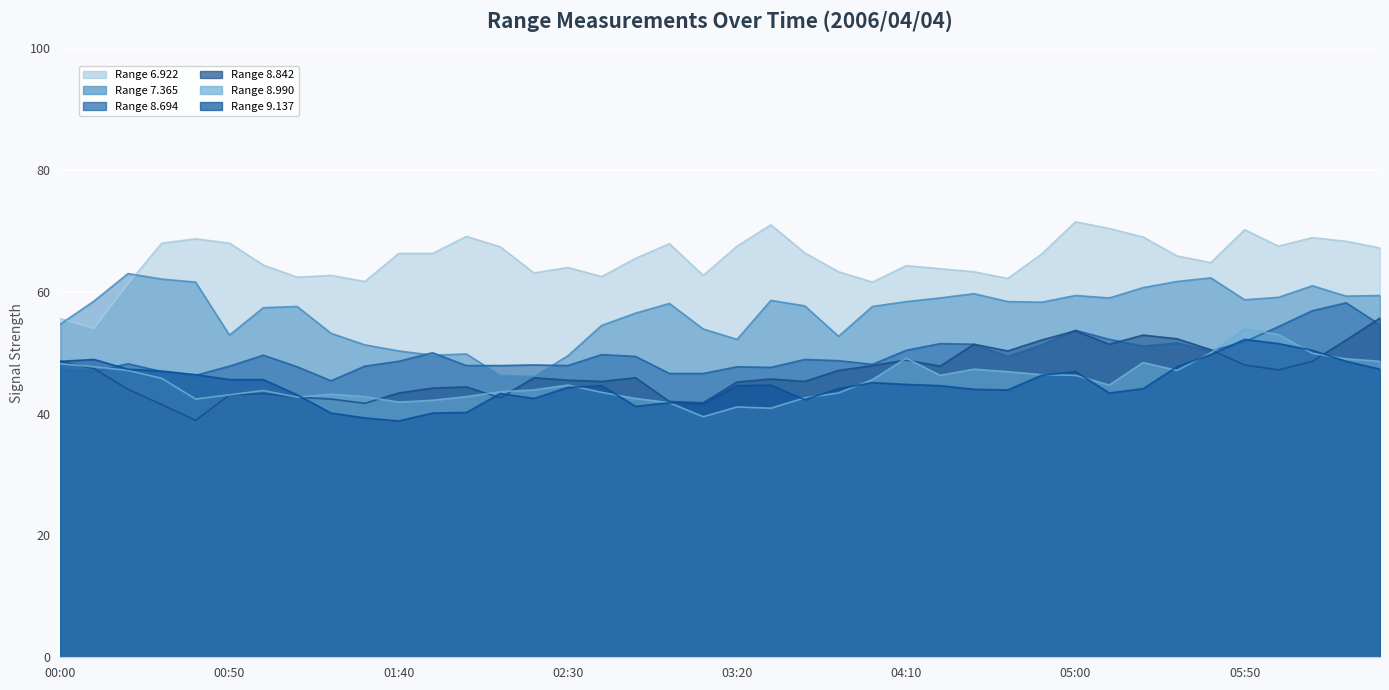

Which series has the largest total across all categories?

6.922